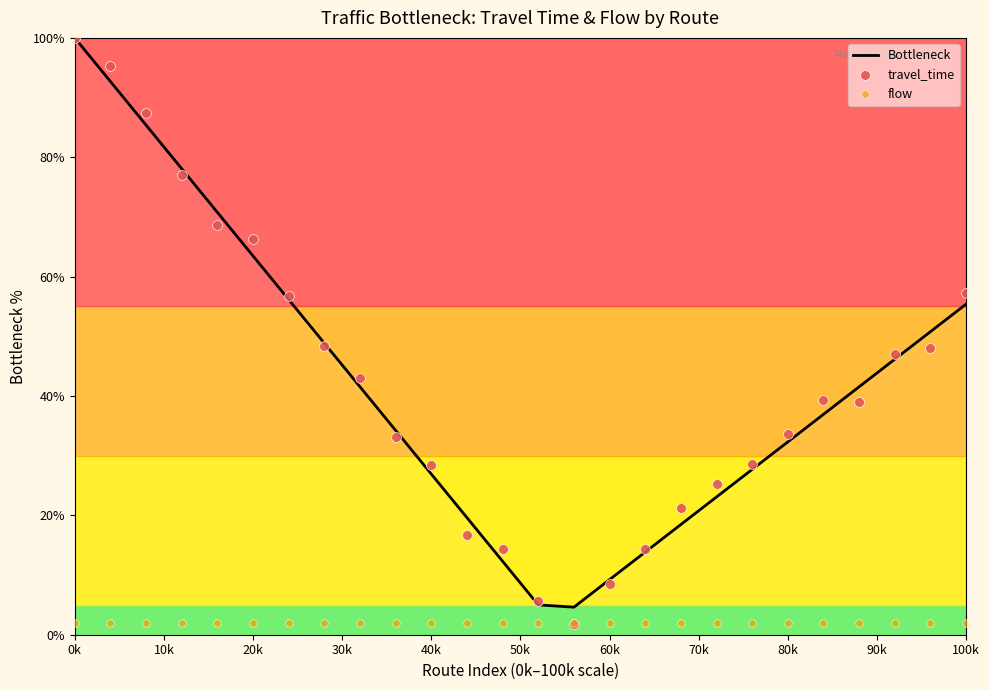

Which series has the largest total across all categories?

travel_time